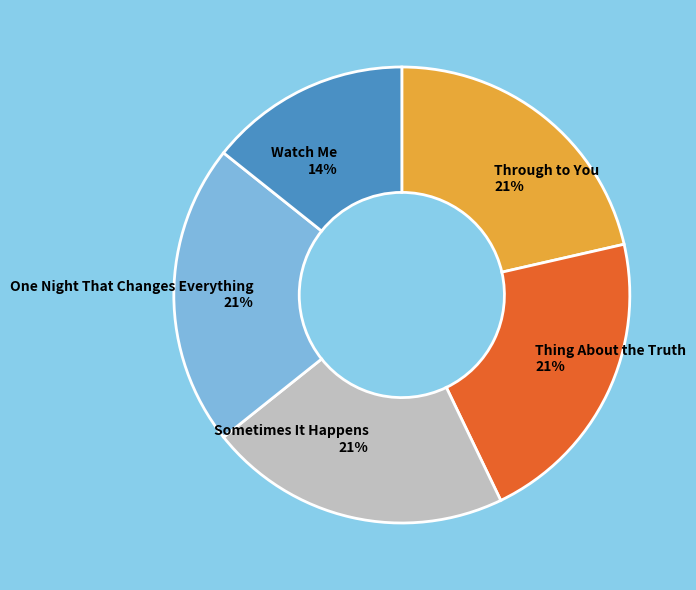

How many segments does this pie chart have?

5